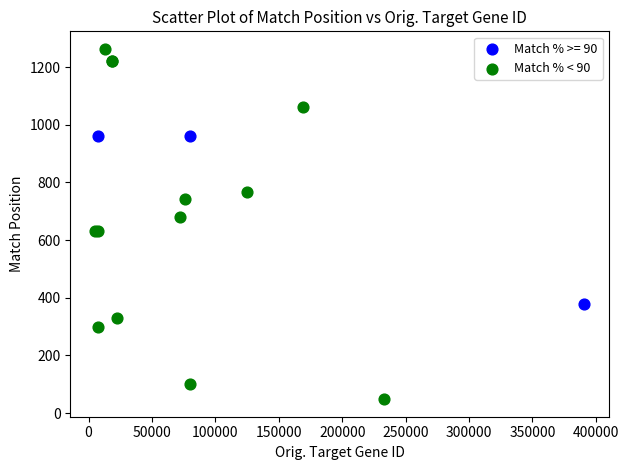

Which series reaches the minimum Y coordinate?

Match % < 90